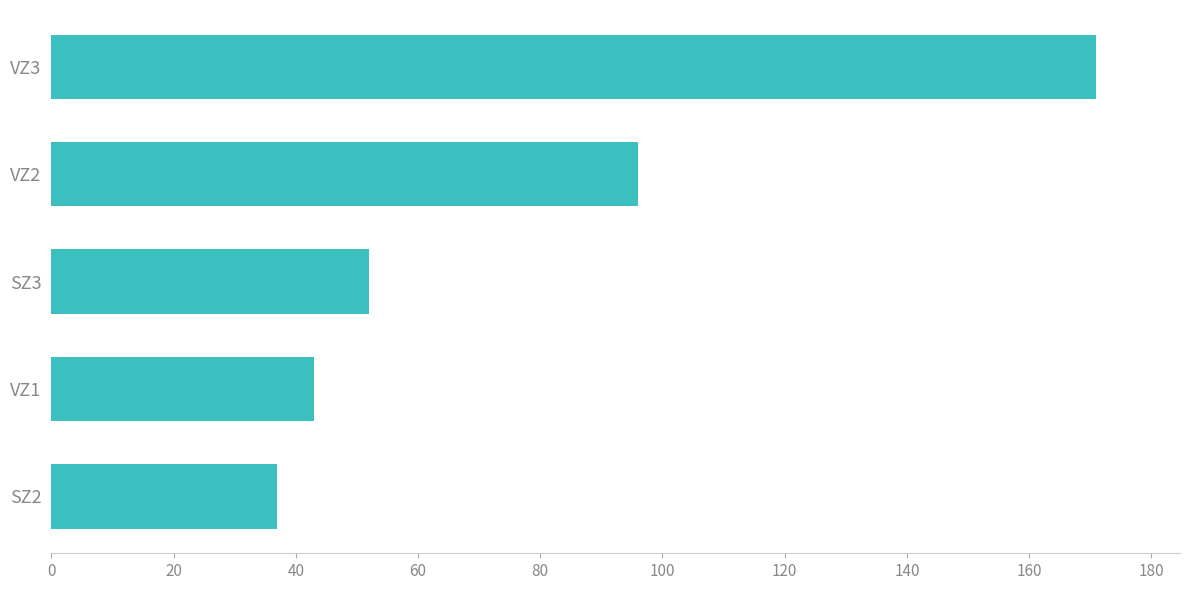

Approximately how many times larger is the value at VZ2 compared to VZ3?

0.6